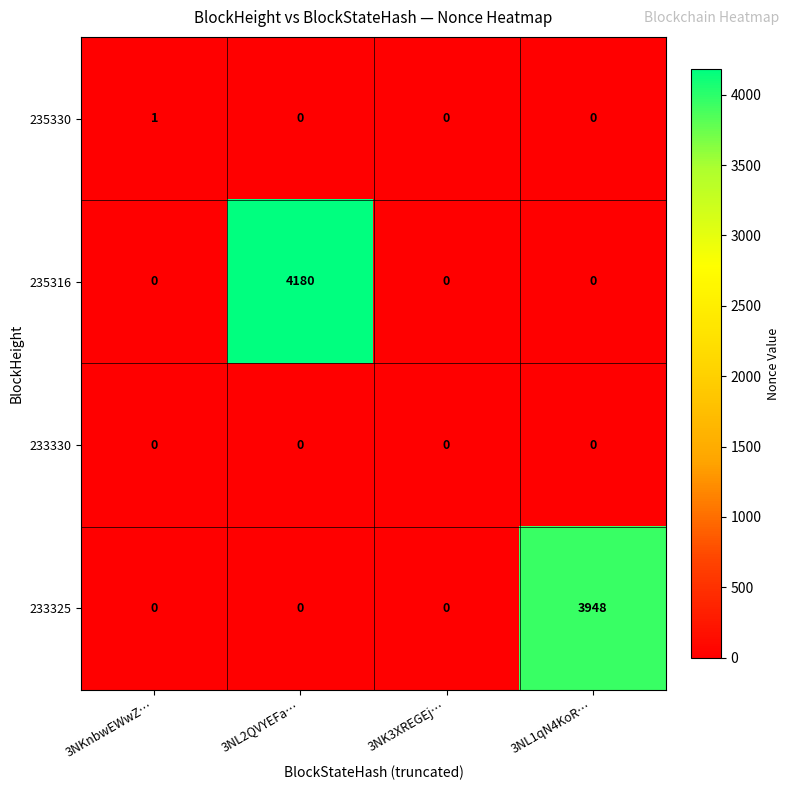

Rank the series by their maximum value, from lowest to highest.

233330, 235330, 233325, 235316